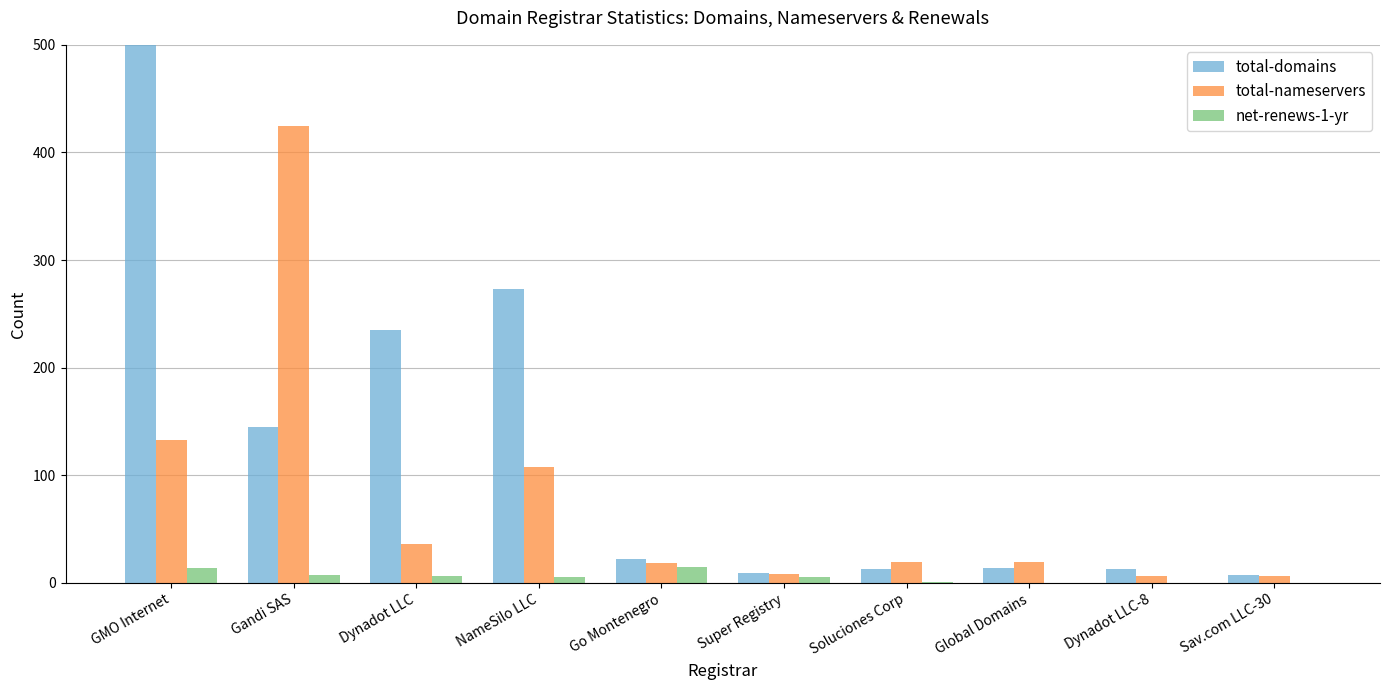

Count the number of data series in this chart.

3